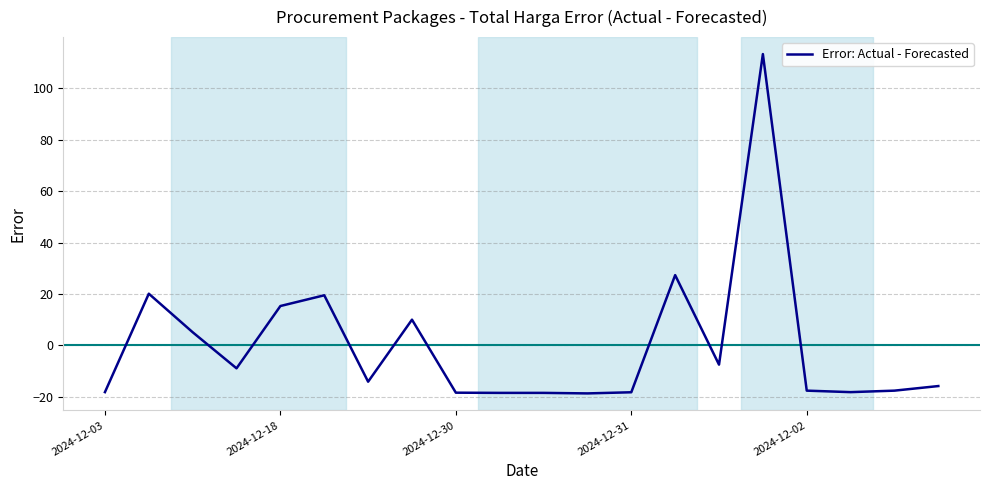

What is the maximum value shown in the chart?

113.4